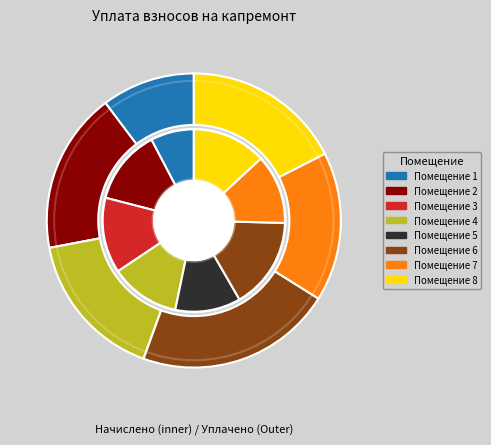

Which category has the smallest portion of the pie?

3